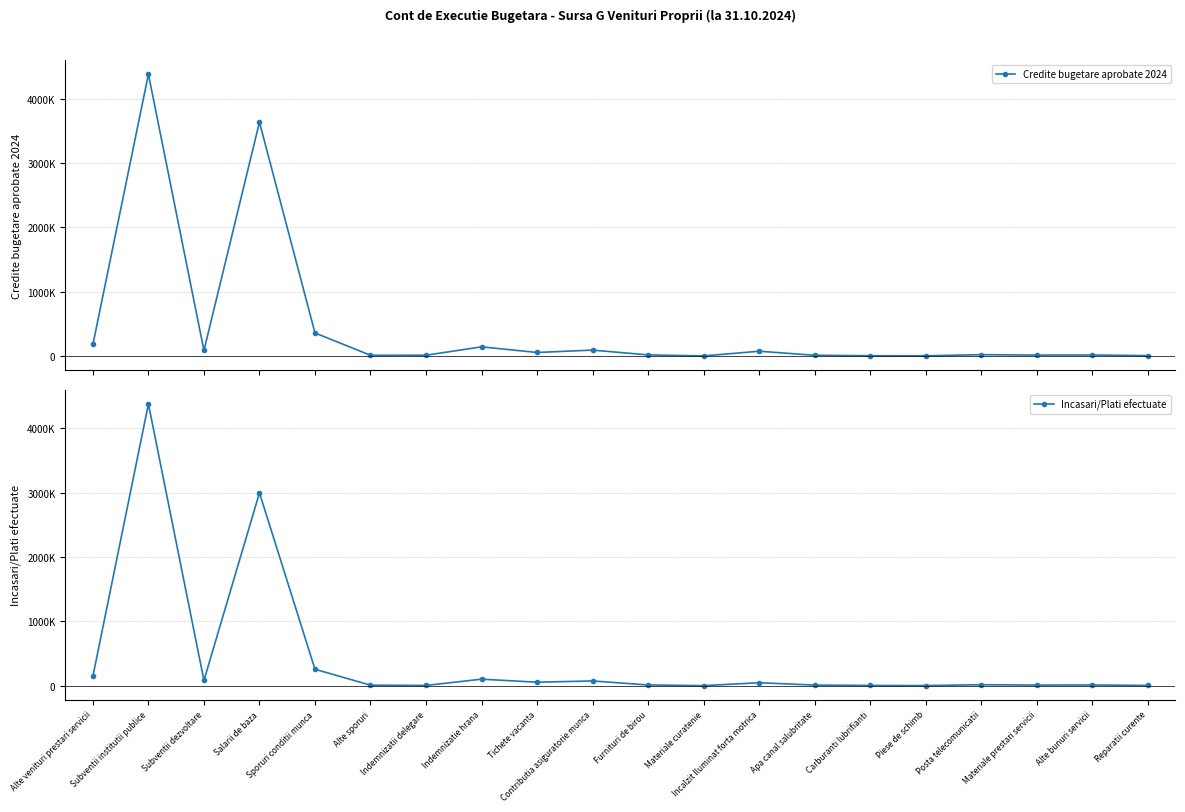

At which label does Credite bugetare aprobate 2024 first exceed 21500?

Alte venituri prestari servicii